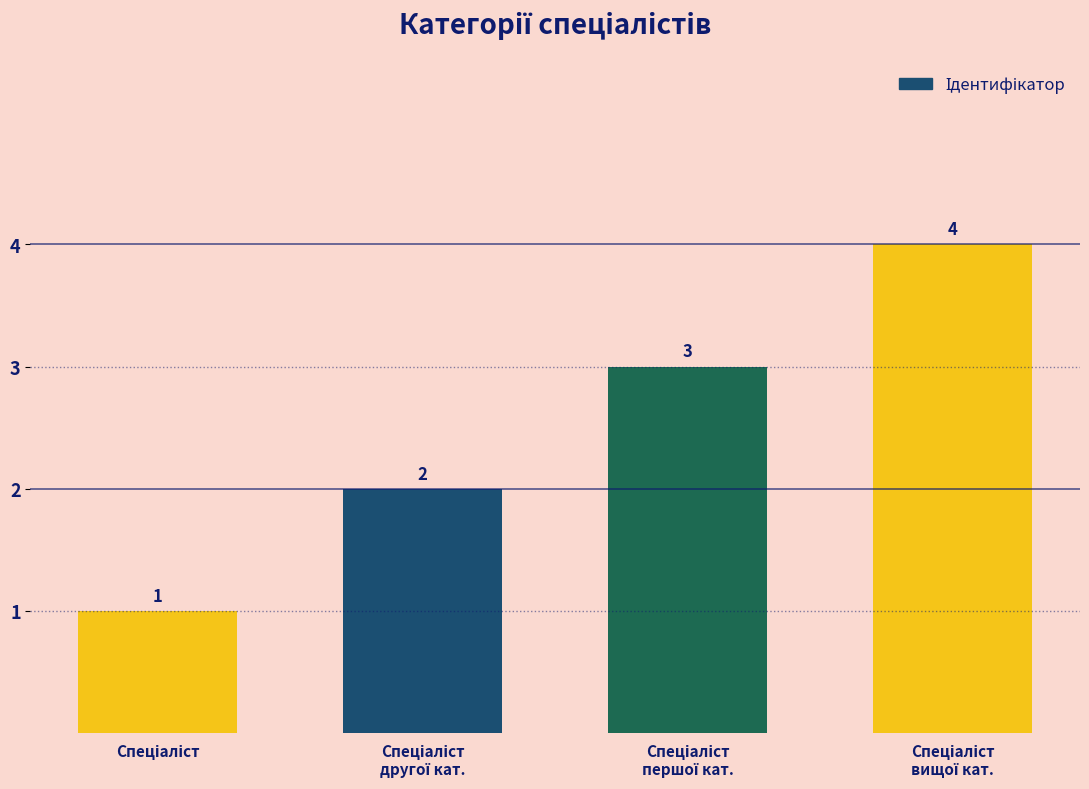

What is the difference between the maximum and minimum values?

3